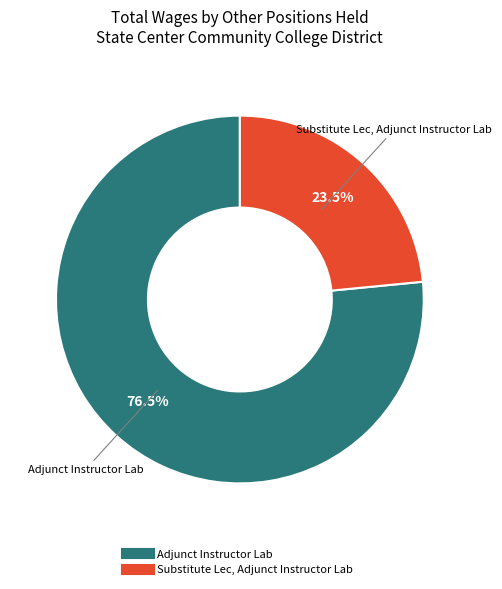

Is there any slice that represents more than half of the pie?

Yes